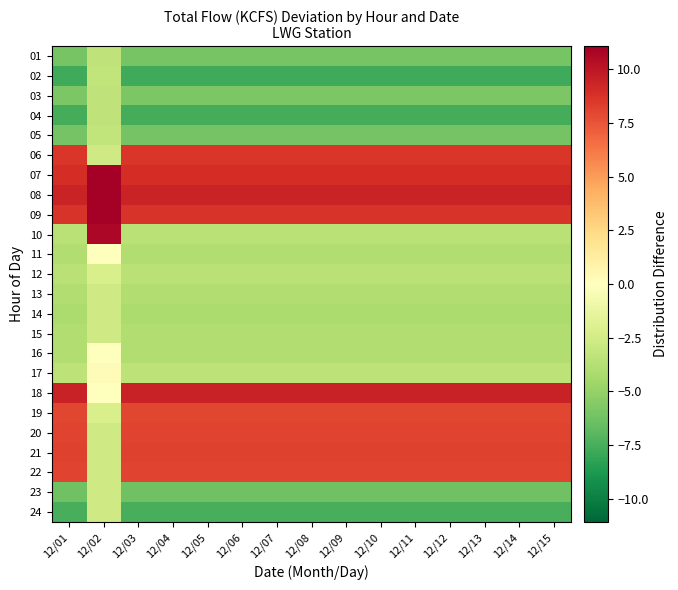

Rank the series by their maximum value, from lowest to highest.

01, 03, 04, 02, 05, 13, 14, 15, 23, 24, 12, 11, 16, 17, 19, 20, 22, 21, 06, 18, 10, 07, 08, 09